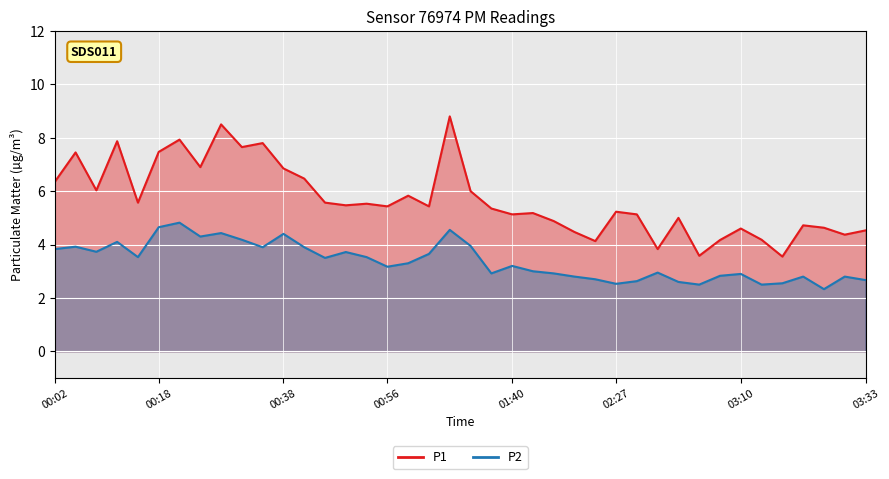

The value of P1 at 03:14 is 4.2. True or false?

True